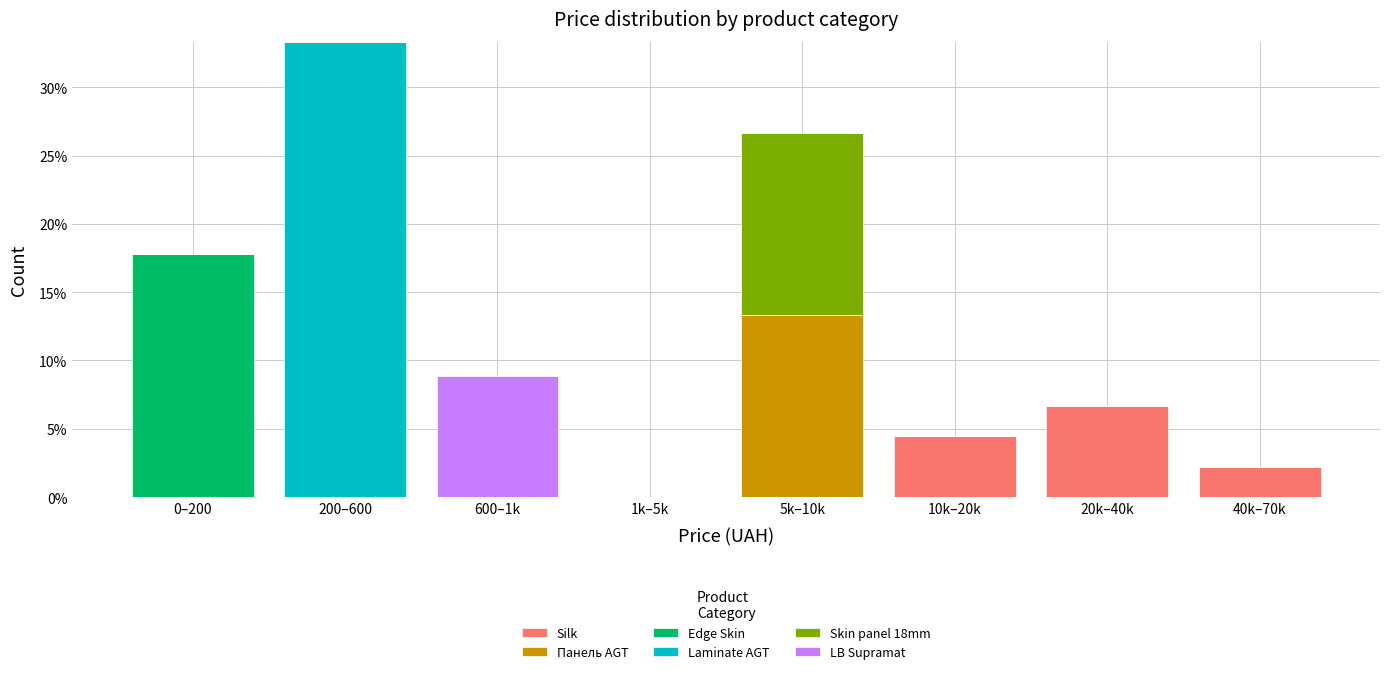

What is the maximum value for Silk?

6.7